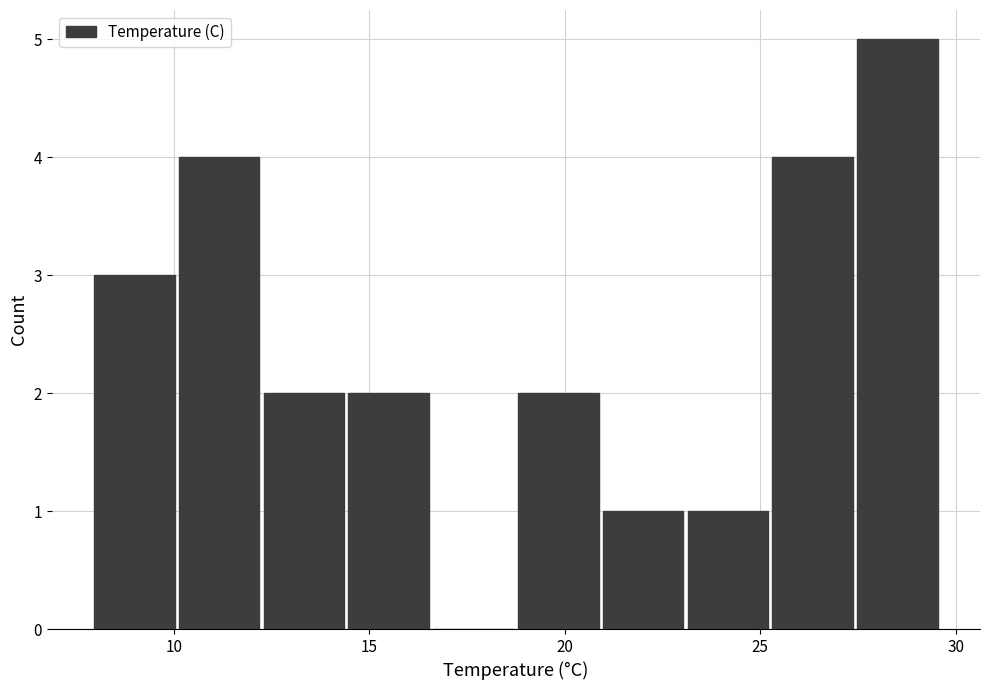

What is the height of the bar covering 25.5 to 27.5 on the x-axis? Neither the bar edges nor the heights are printed on the chart, so give them approximately, as read against the axes.

4